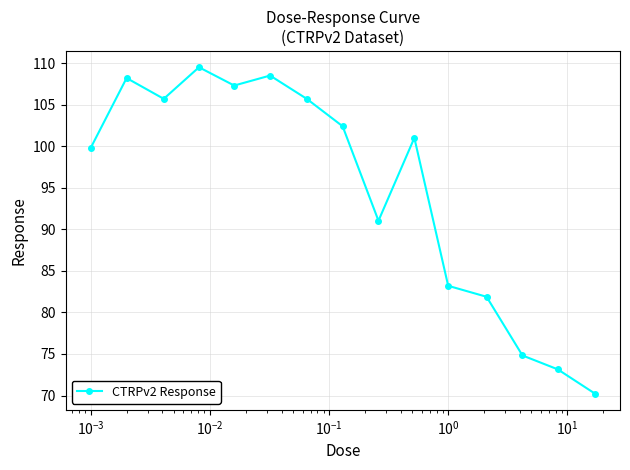

How many lines are shown in the chart?

1